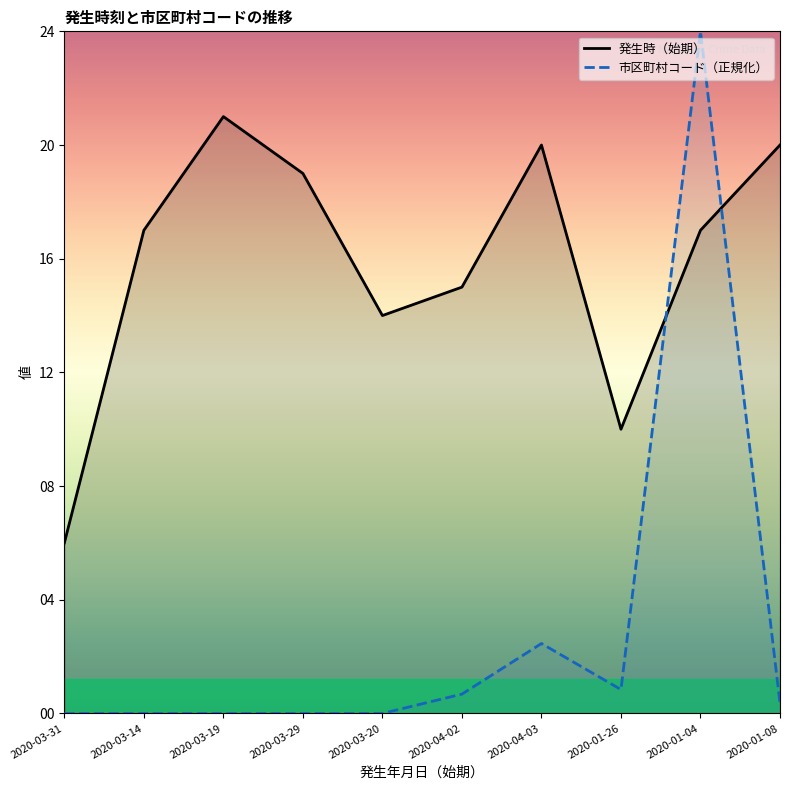

In 市区町村コード（発生地）, how many points are higher than both neighbors (excluding endpoints)?

2